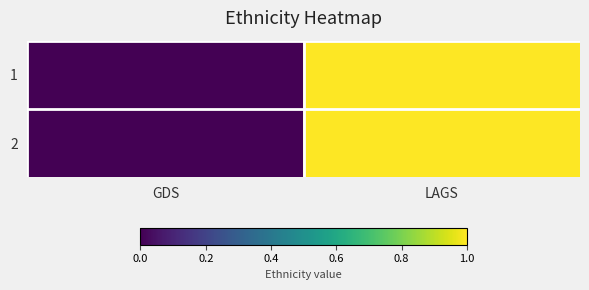

Which has a higher value, LAGS or GDS?

LAGS